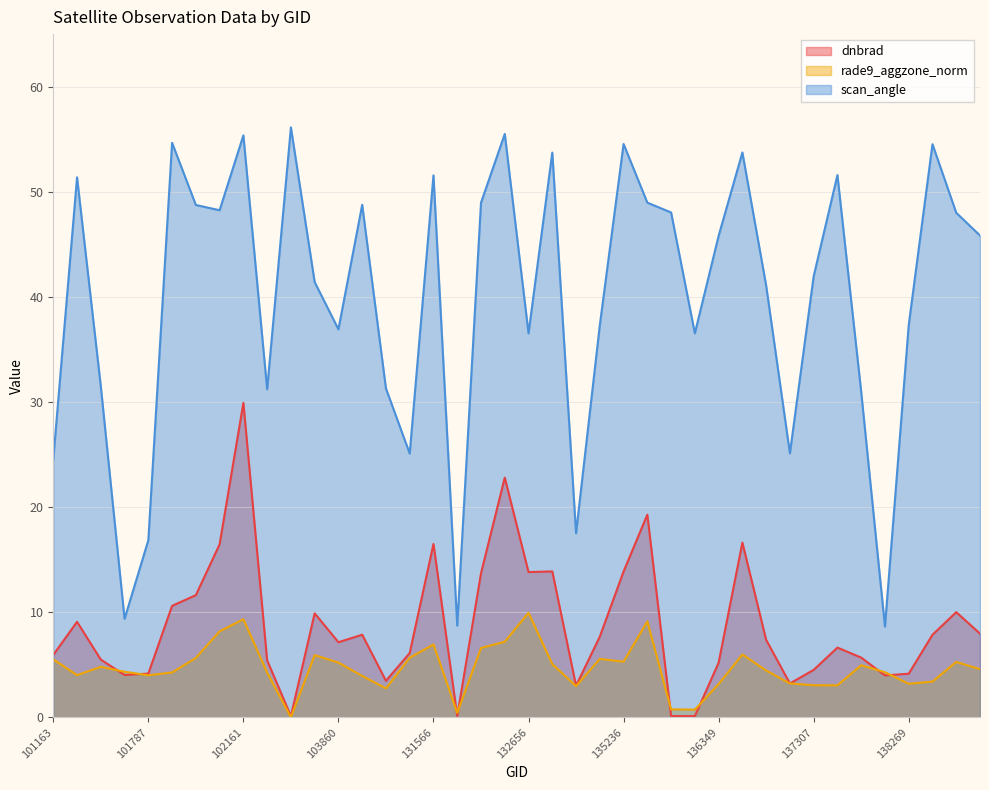

How many data points in dnbrad are above 7?

21